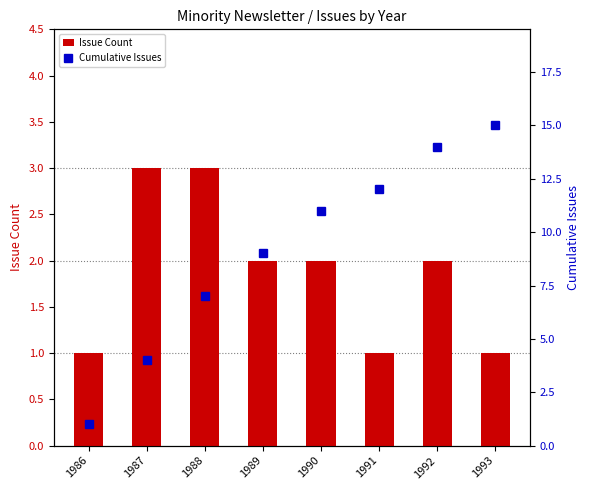

Reading left to right, what are all the values shown in this chart?

Issue Count: 1986=1	1987=3	1988=3	1989=2	1990=2	1991=1	1992=2	1993=1
Cumulative Issues: 1986=1	1987=4	1988=7	1989=9	1990=11	1991=12	1992=14	1993=15